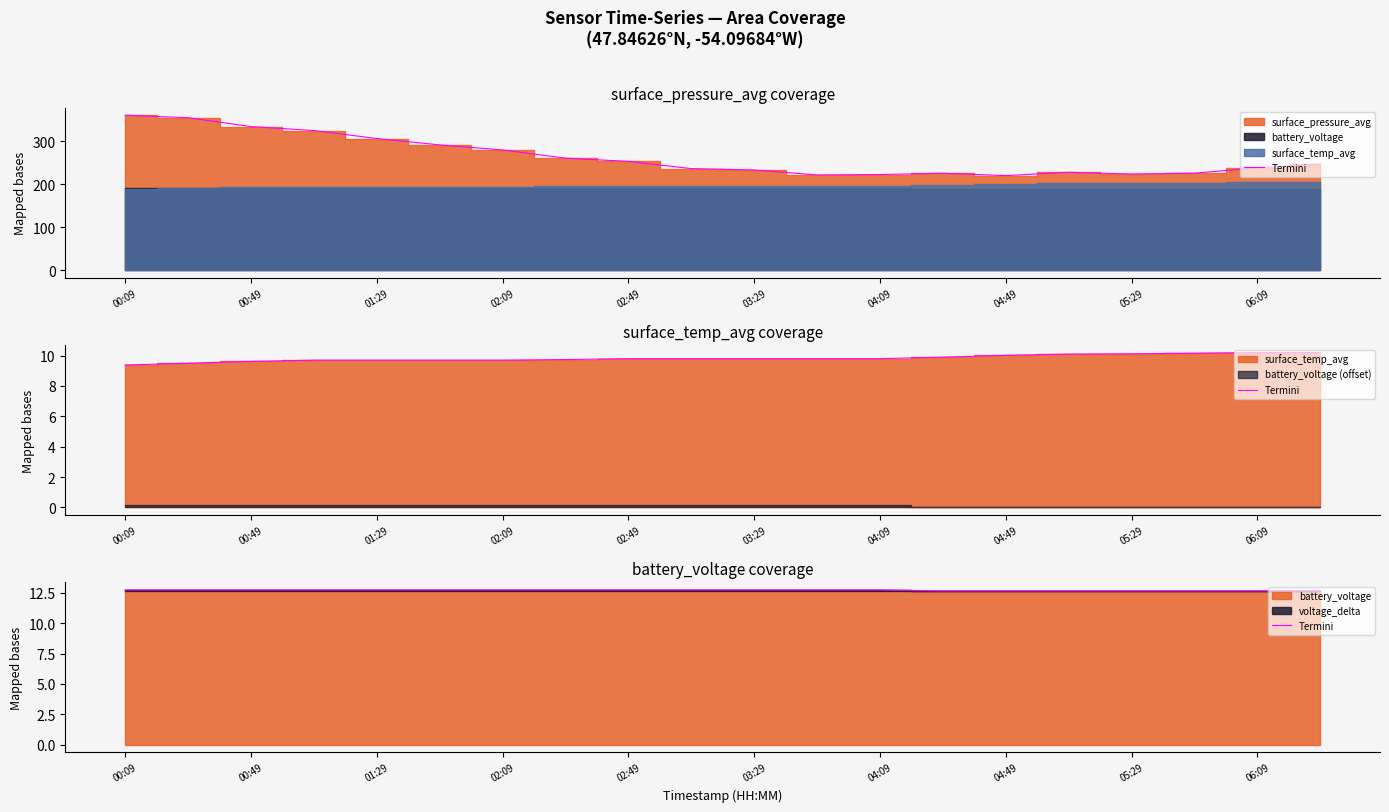

What is the difference between the second highest and minimum values?

0.1